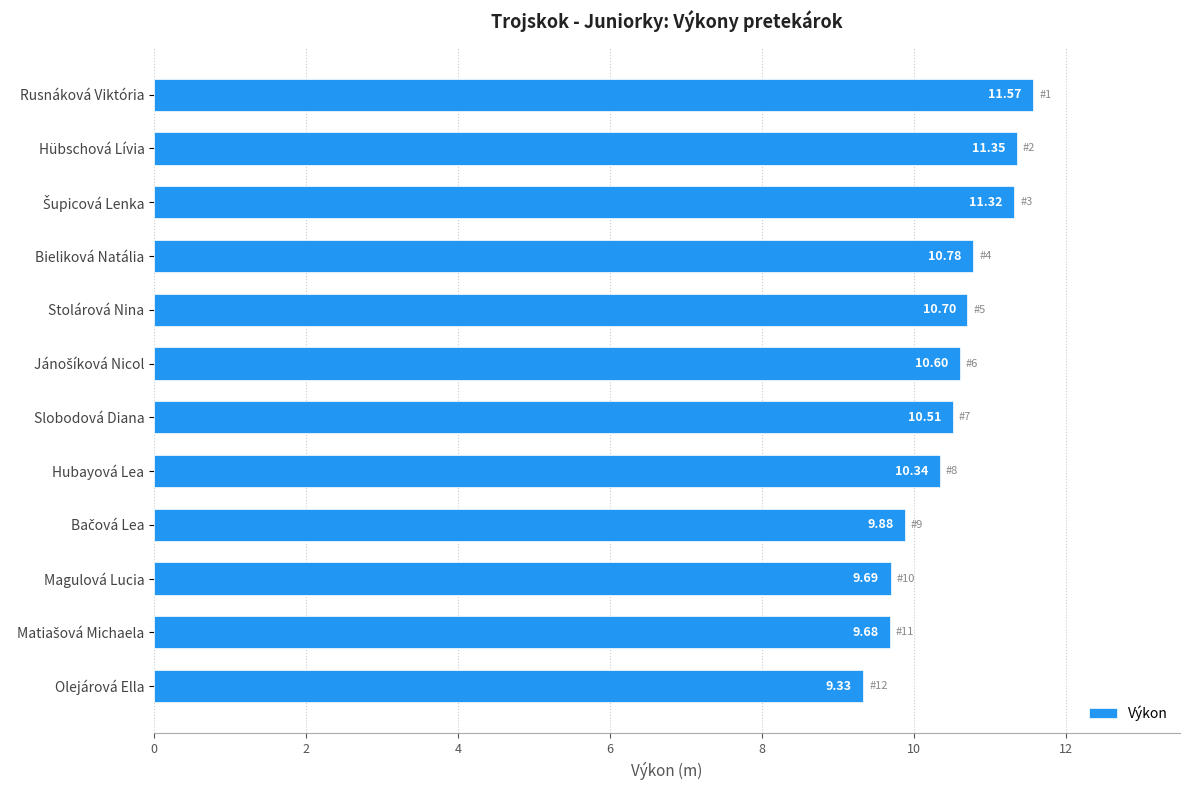

Which has a higher value, Magulová Lucia or Rusnáková Viktória?

Rusnáková Viktória